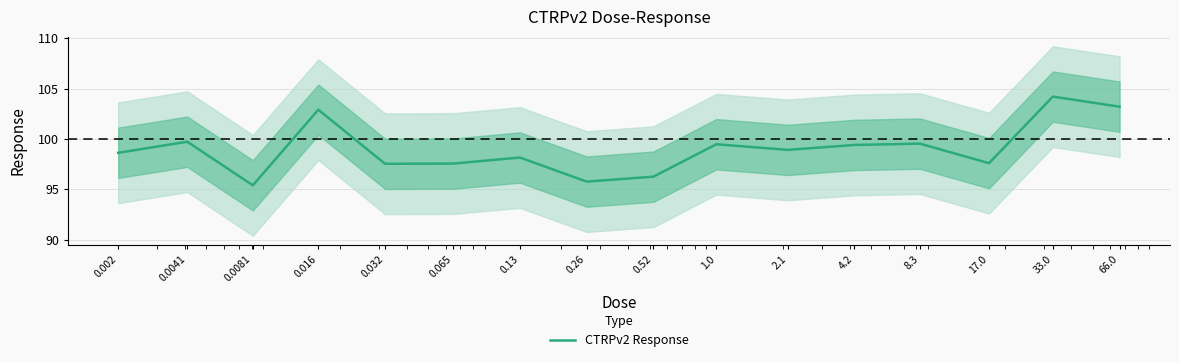

Reading left to right, what are all the values shown in this chart?

0.002=98.6	0.0041=99.7	0.0081=95.4	0.016=102.9	0.032=97.5	0.065=97.5	0.13=98.2	0.26=95.8	0.52=96.2	1.0=99.5	2.1=98.9	4.2=99.4	8.3=99.5	17.0=97.6	33.0=104.2	66.0=103.2